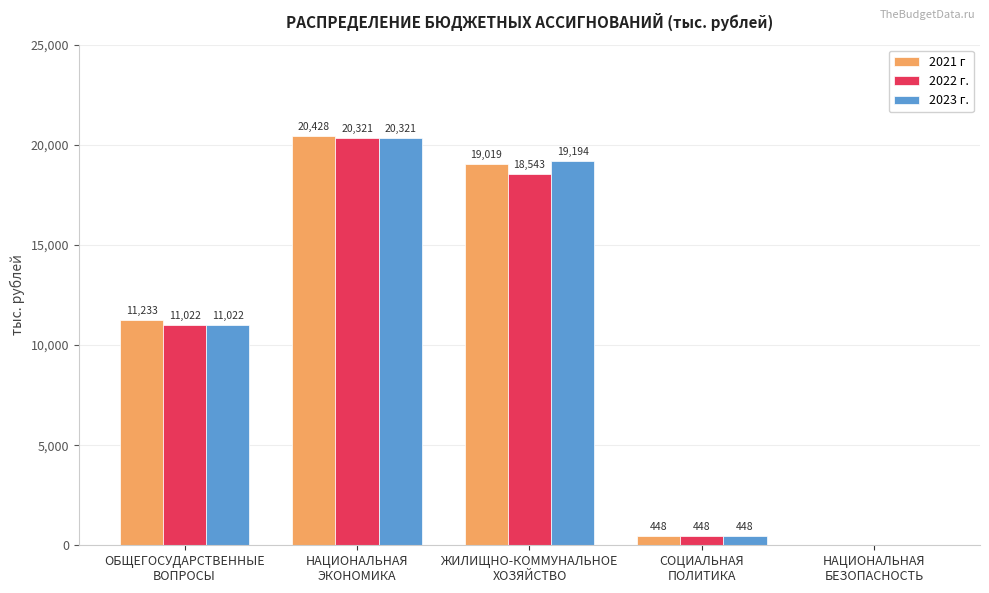

What is the highest value of the 2023 г. series?

20321.2